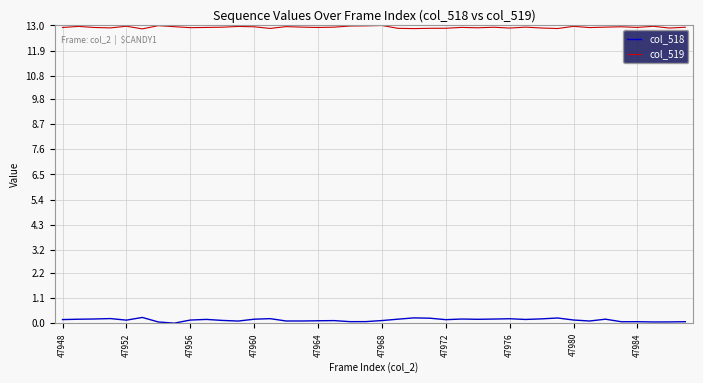

Which series has the largest total across all categories?

col_519